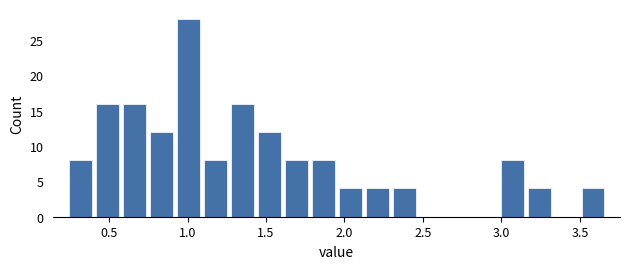

Read against the x-axis, roughly where is the centre of the tallest bar?

1.00